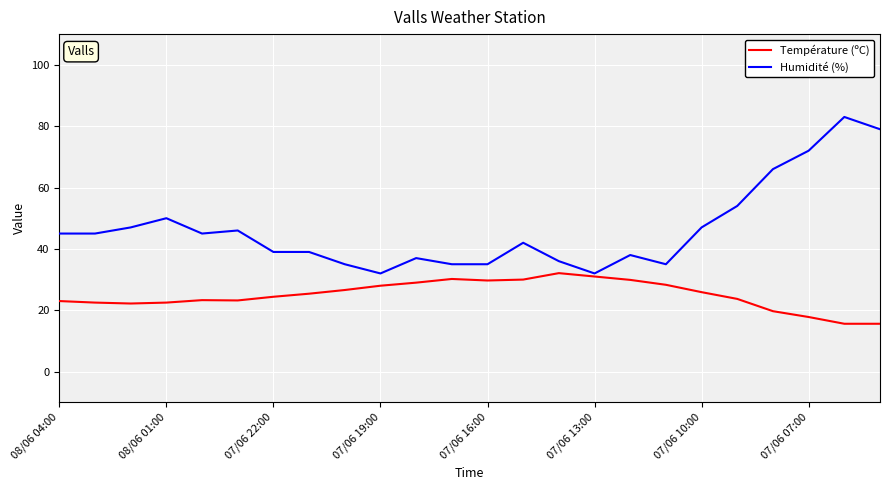

Which series has the largest total across all categories?

Humidité (%)